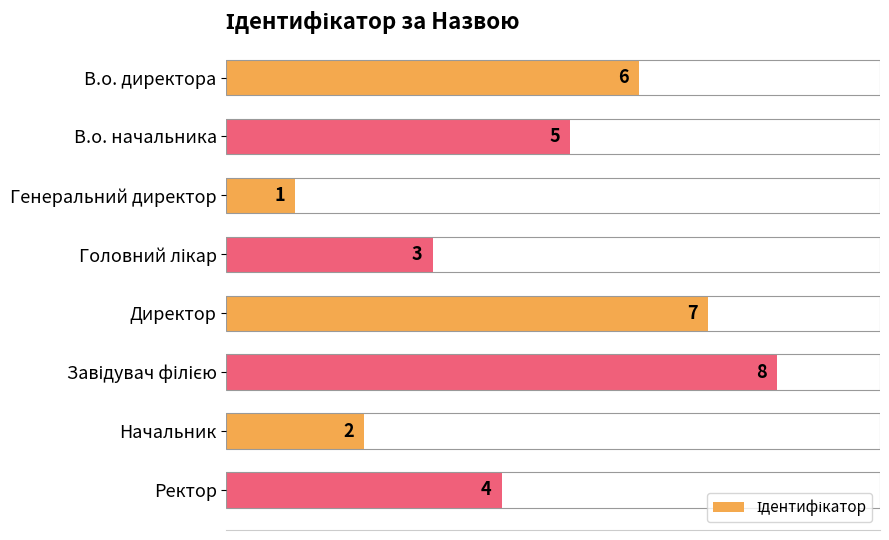

Approximately how many times larger is the value at Ректор compared to В.о. директора?

0.7